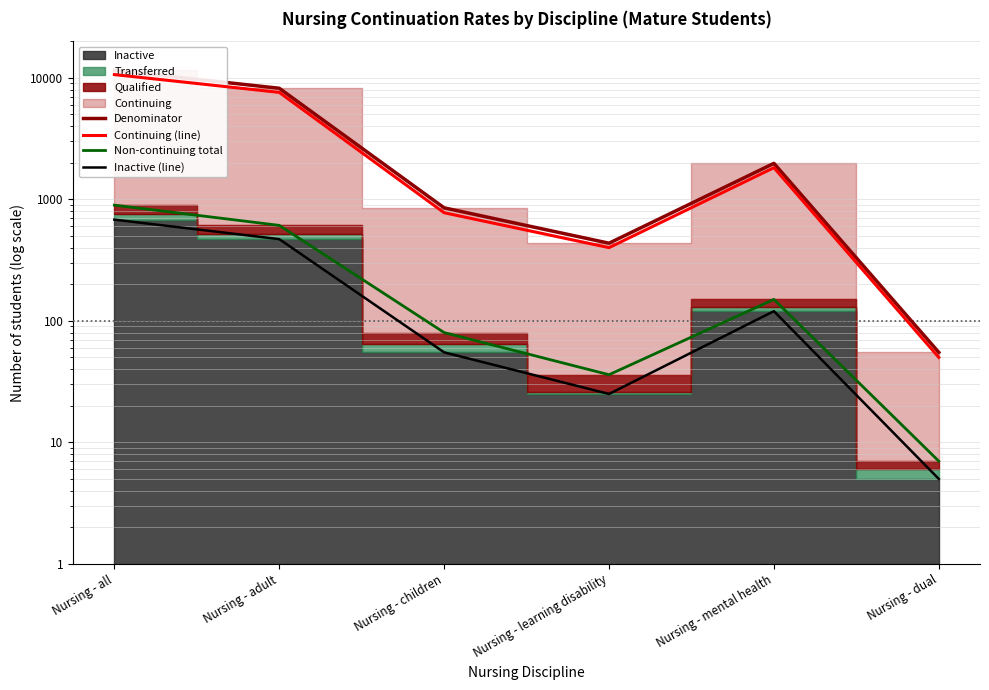

What is the label of the 4th point from the right?

Nursing - children